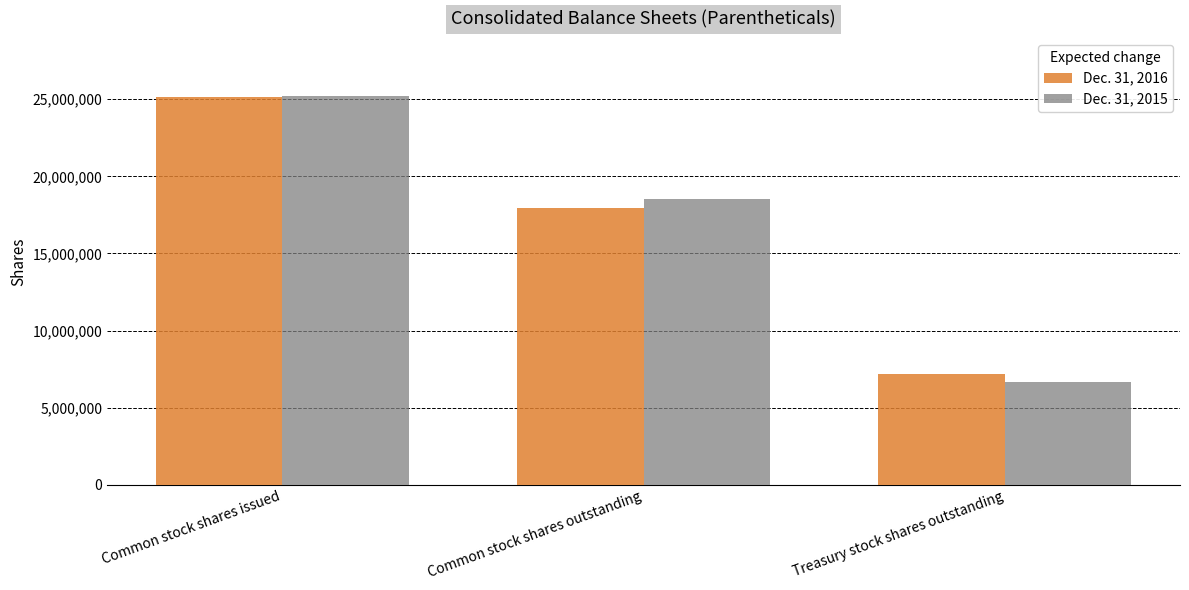

What is the approximate value of Dec. 31, 2016 at Common stock shares outstanding, to the nearest 10?

17969640